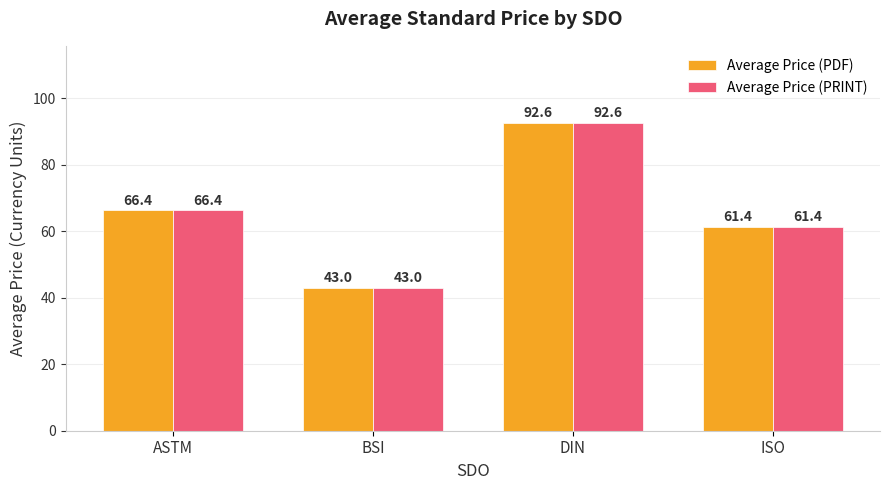

At which label does Average Price (PDF) reach its minimum?

BSI